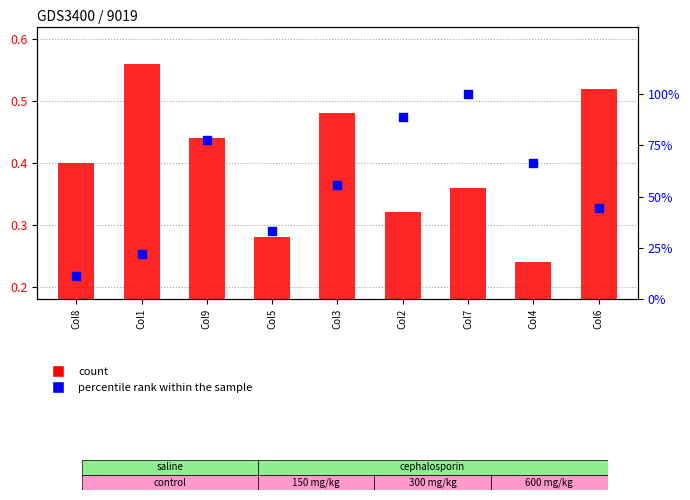

At how many categories does at least one series exceed 82?

2